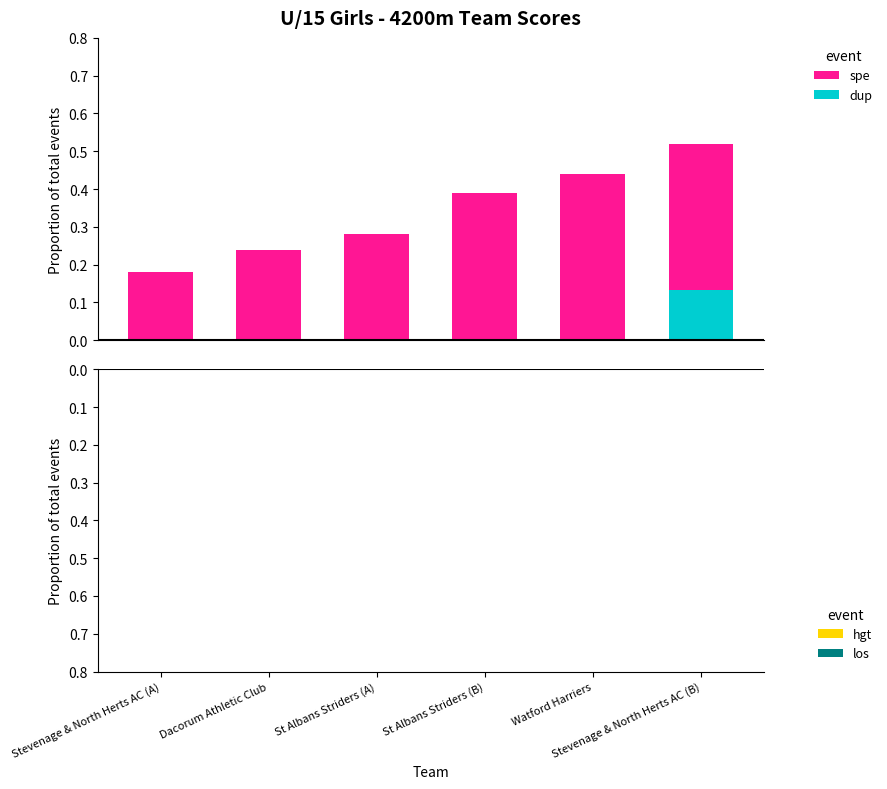

What is the change in value from Stevenage & North Herts AC (A) to St Albans Striders (B)?

+0.2